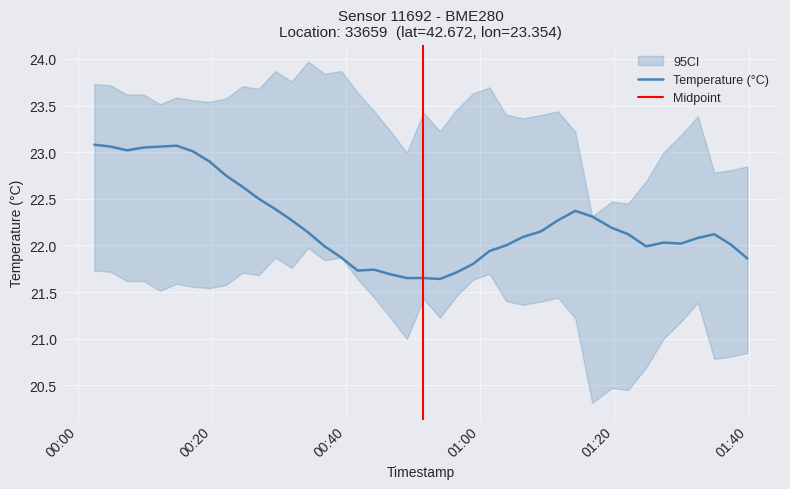

Does the chart display data point markers on the line(s)?

No